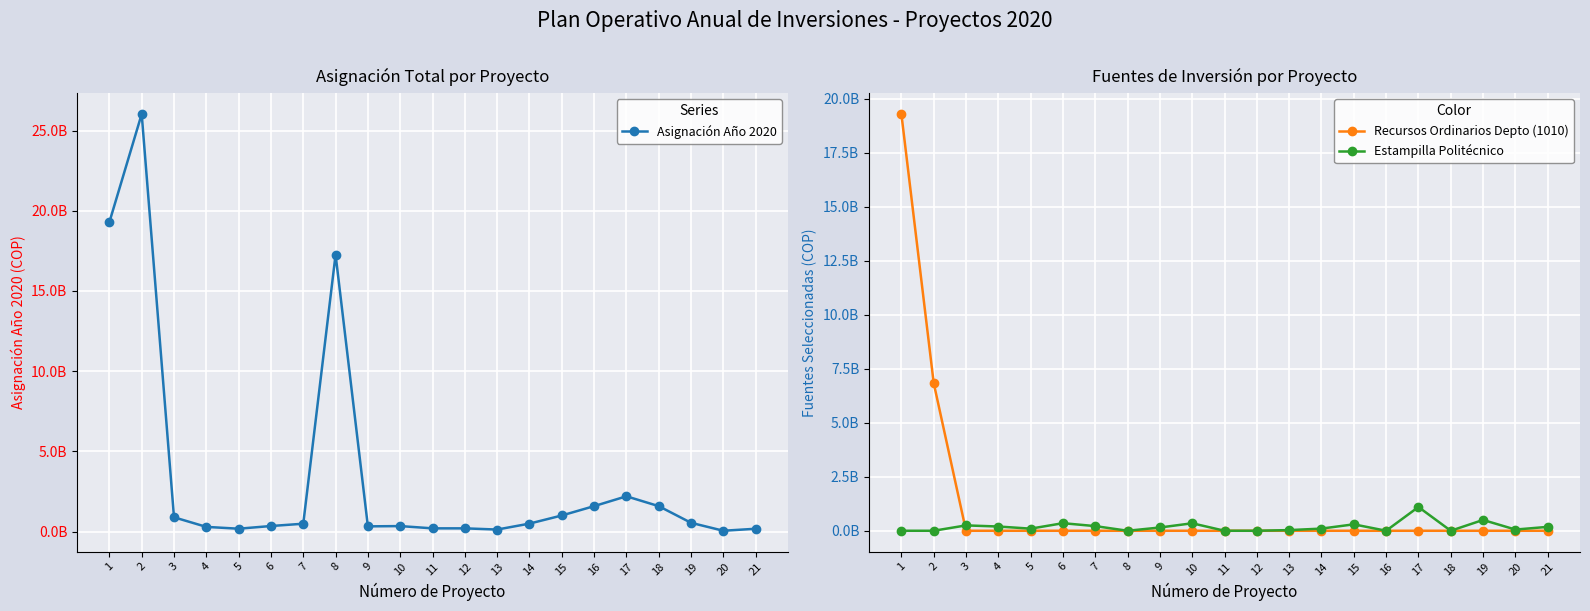

After their last crossing, which series has the higher values: Recursos Ordinarios Depto (1010) or Estampilla Politécnico?

Estampilla Politécnico